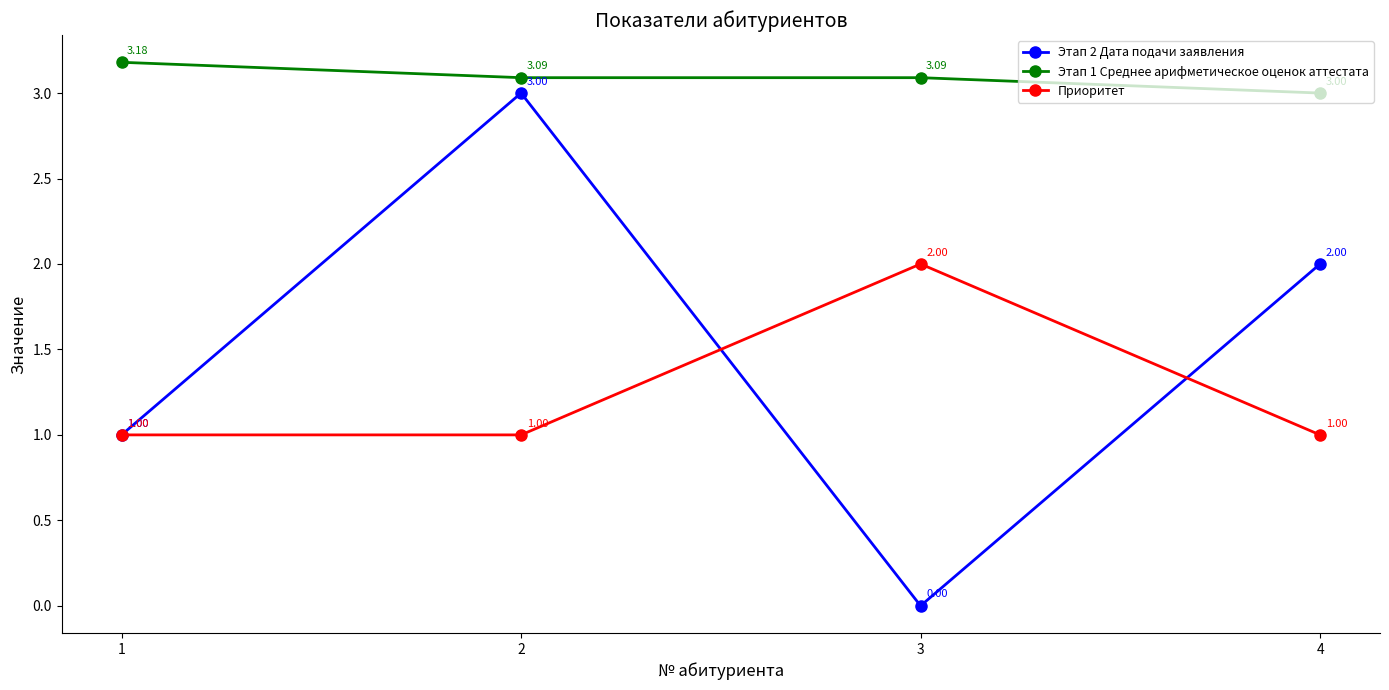

Is this an area chart (filled region under the line)?

No